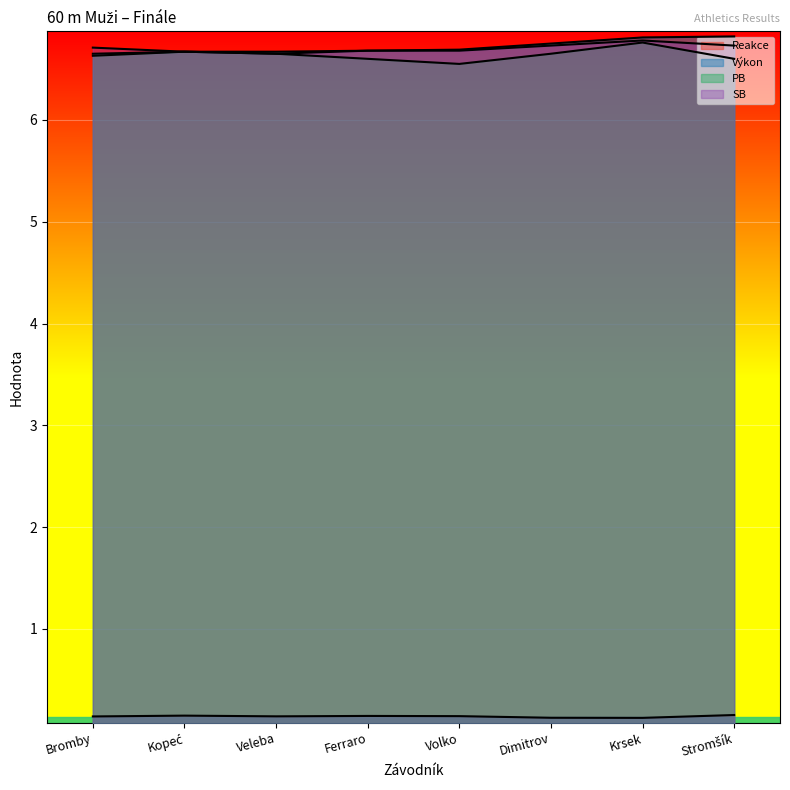

True or false: Reakce and Výkon cross at least once.

False